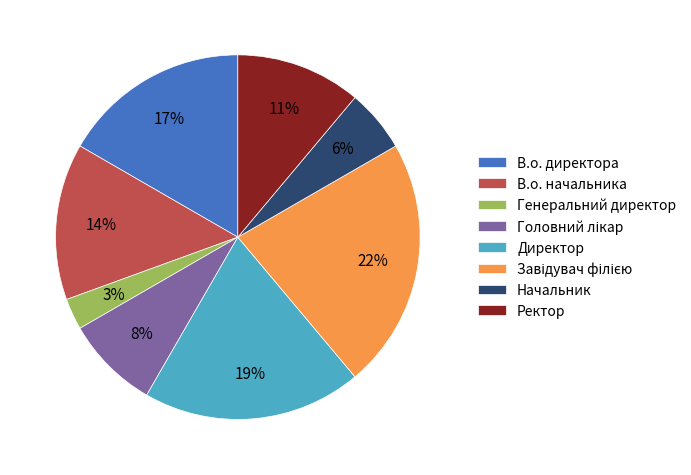

What percentage is the Ректор slice, to the nearest percent?

11%